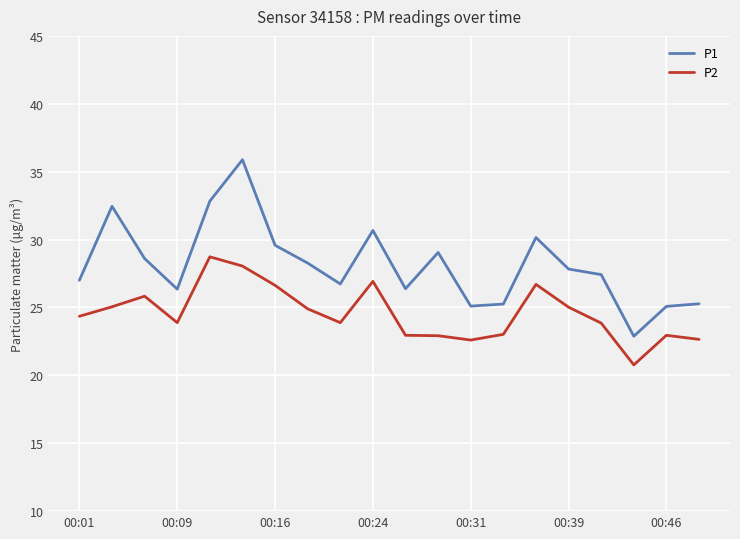

Rank the series by their maximum value, from lowest to highest.

P2, P1